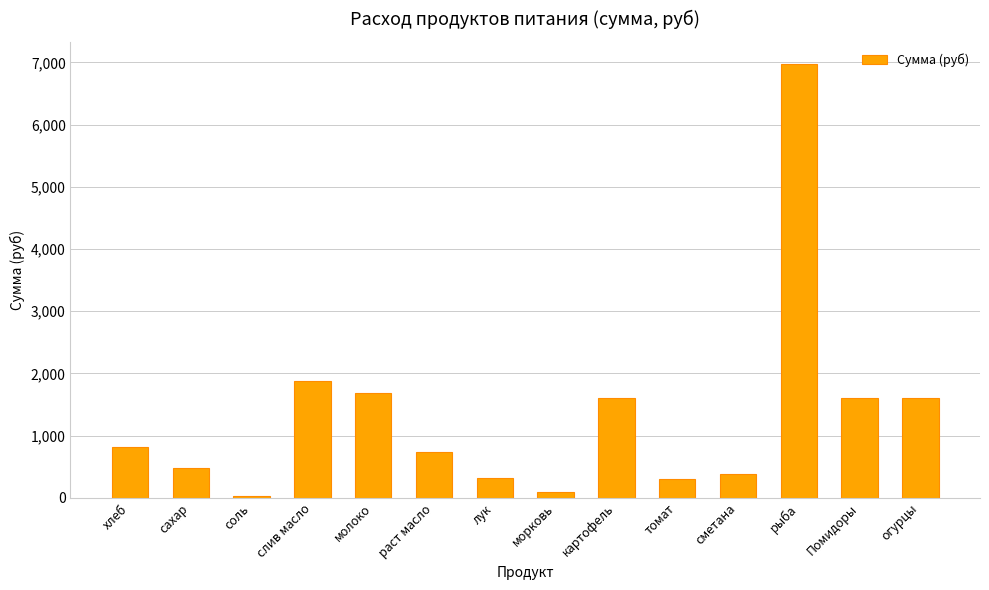

Which category has the highest value across all series?

рыба